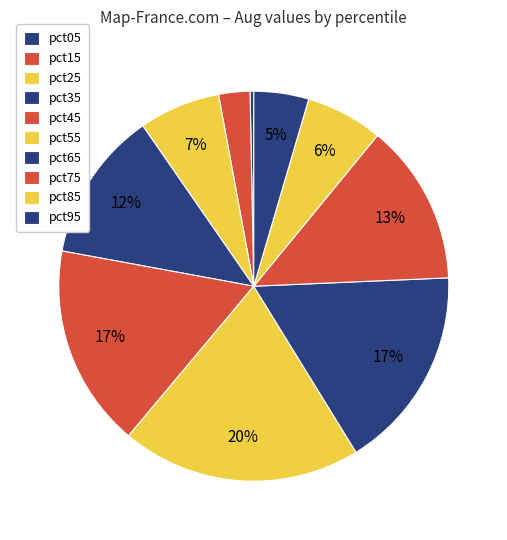

The pct45 slice represents 8% of the pie. True or false?

False